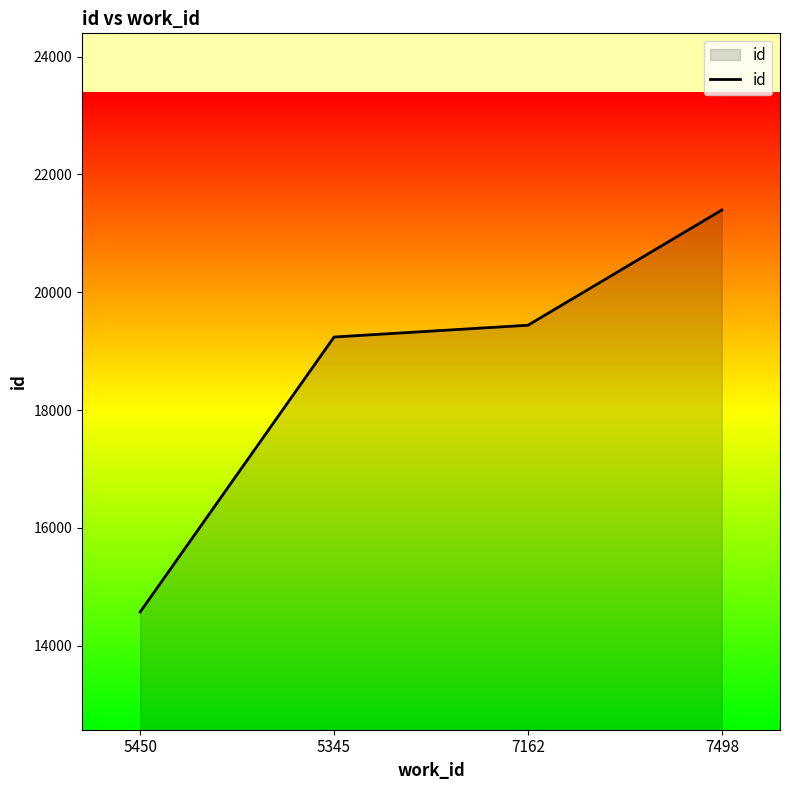

Reading left to right, what are all the values shown in this chart?

14571	19240	19440	21397